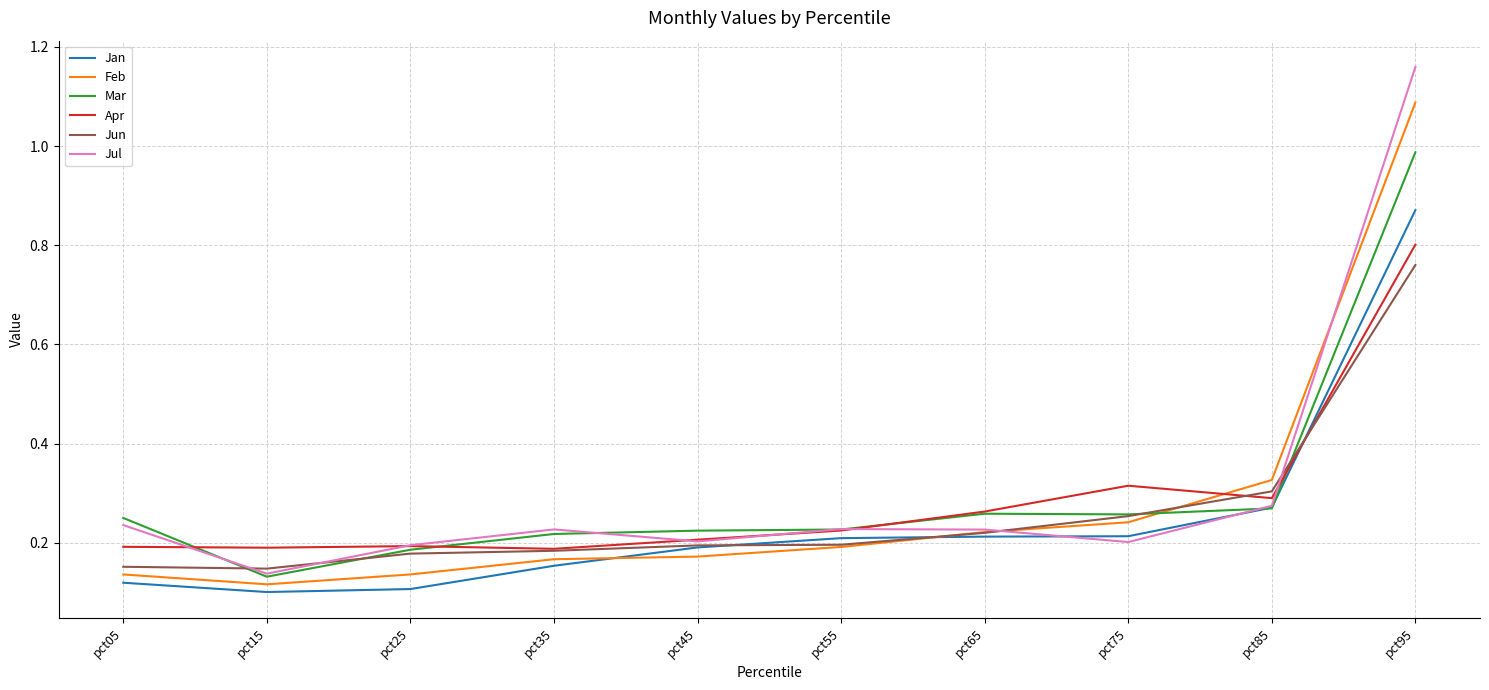

Which series has the largest range (max minus min)?

Jul